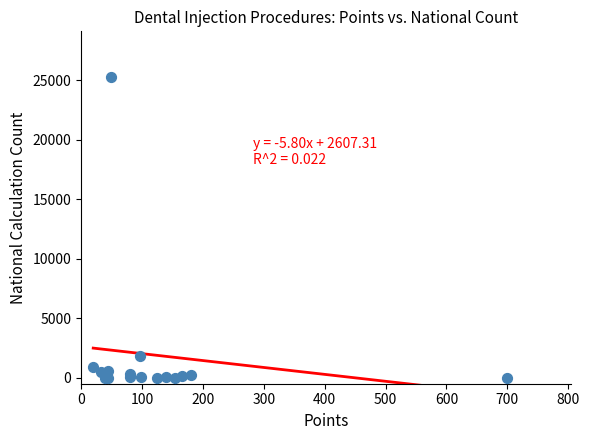

What Y value in the scatter plot is closest to 12647?

1802